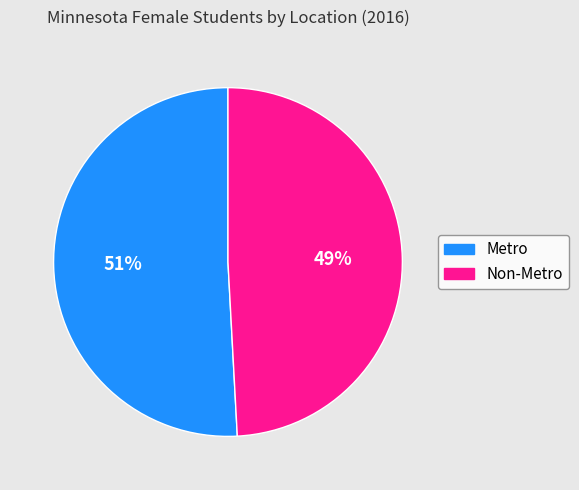

Which category has the biggest portion of the pie?

Metro